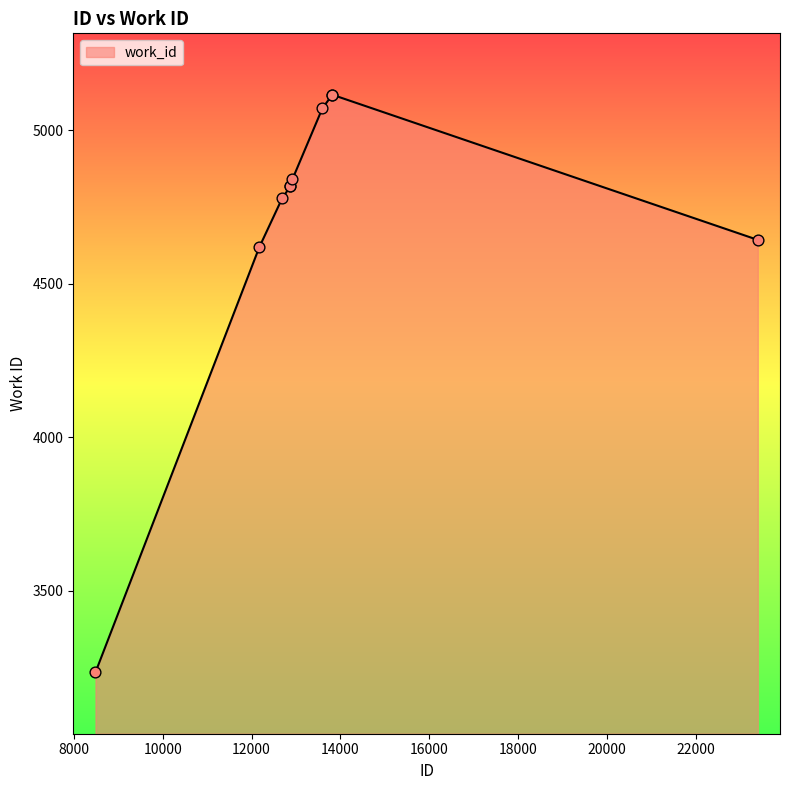

What is the difference between the maximum and minimum values?

1882